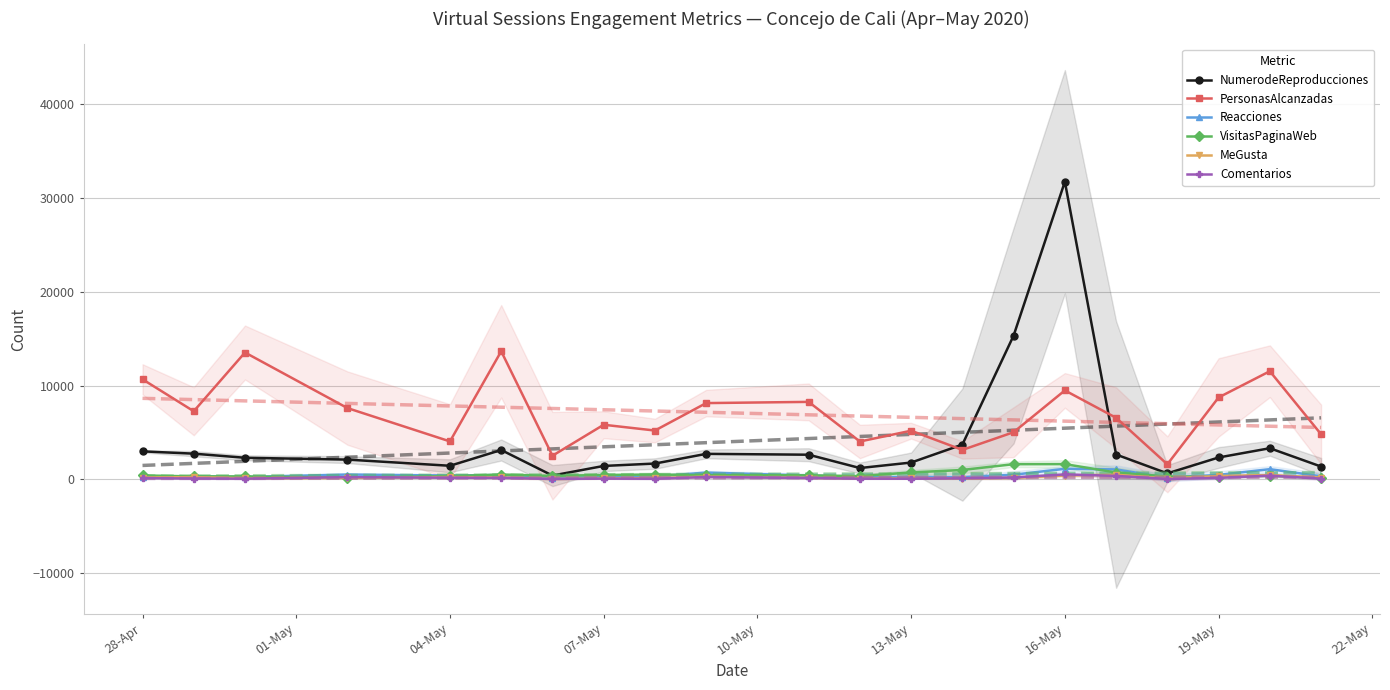

True or false: PersonasAlcanzadas and Reacciones cross at least once.

False